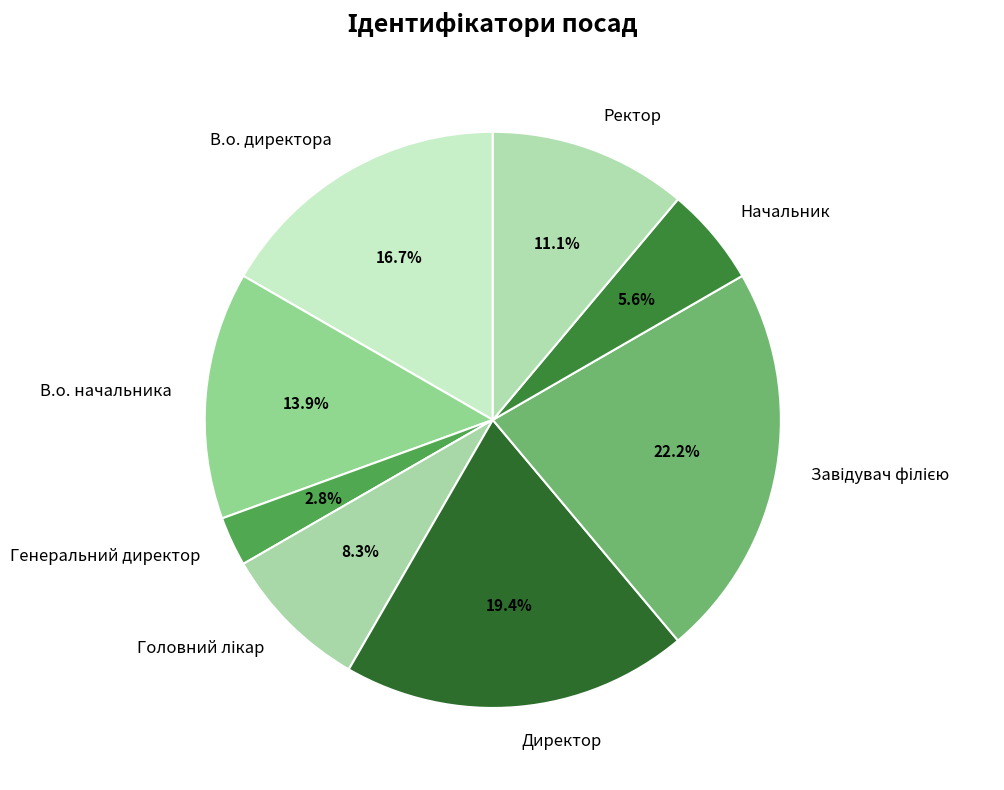

Combined, do Директор and В.о. начальника account for over 50%?

No